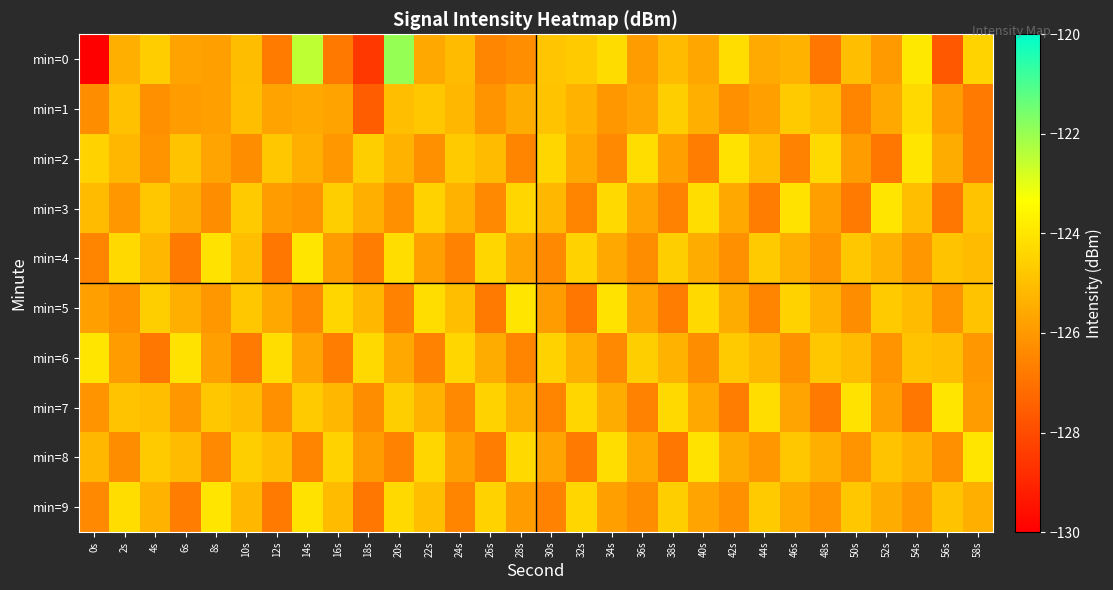

At which category does the chart reach its minimum across all series?

0s